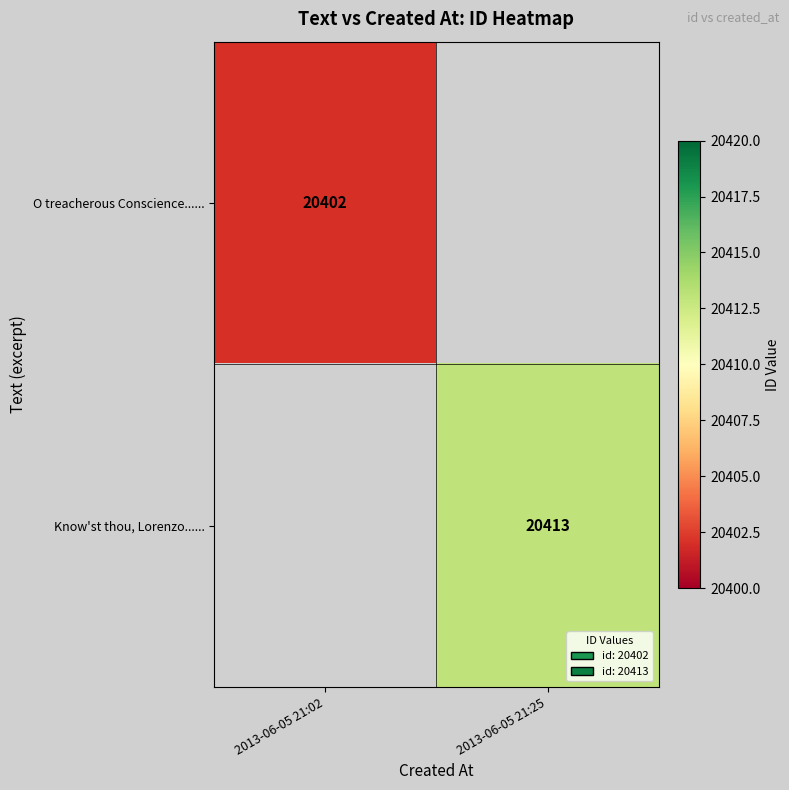

At how many categories does at least one series exceed 20411?

1